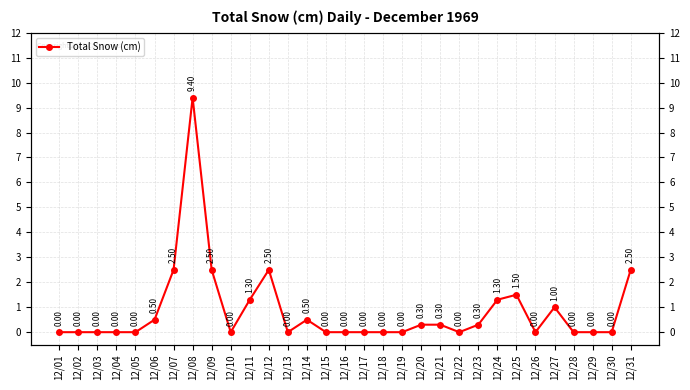

How many lines are shown in the chart?

1